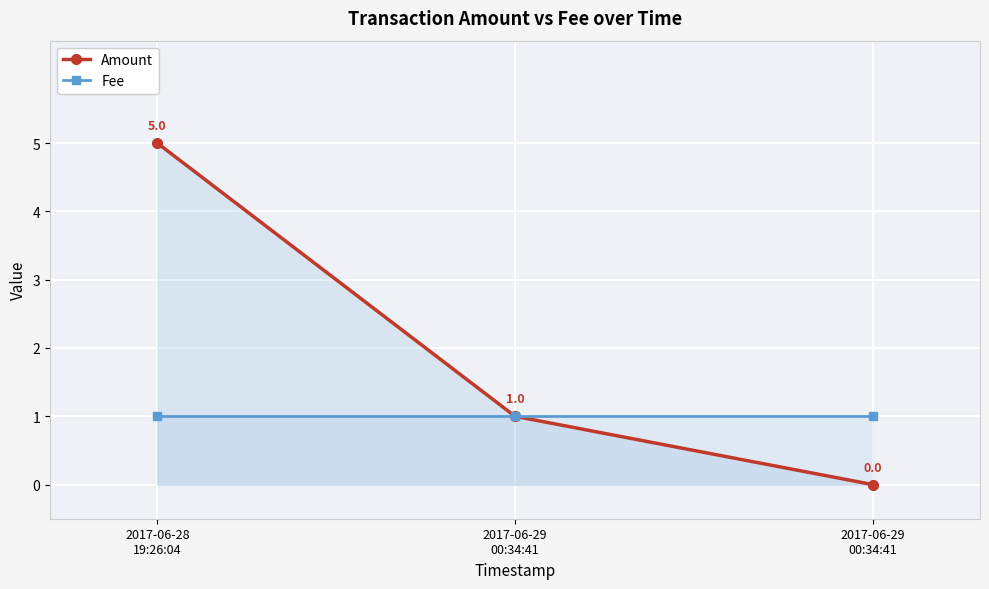

What is the average value of the Amount series?

2